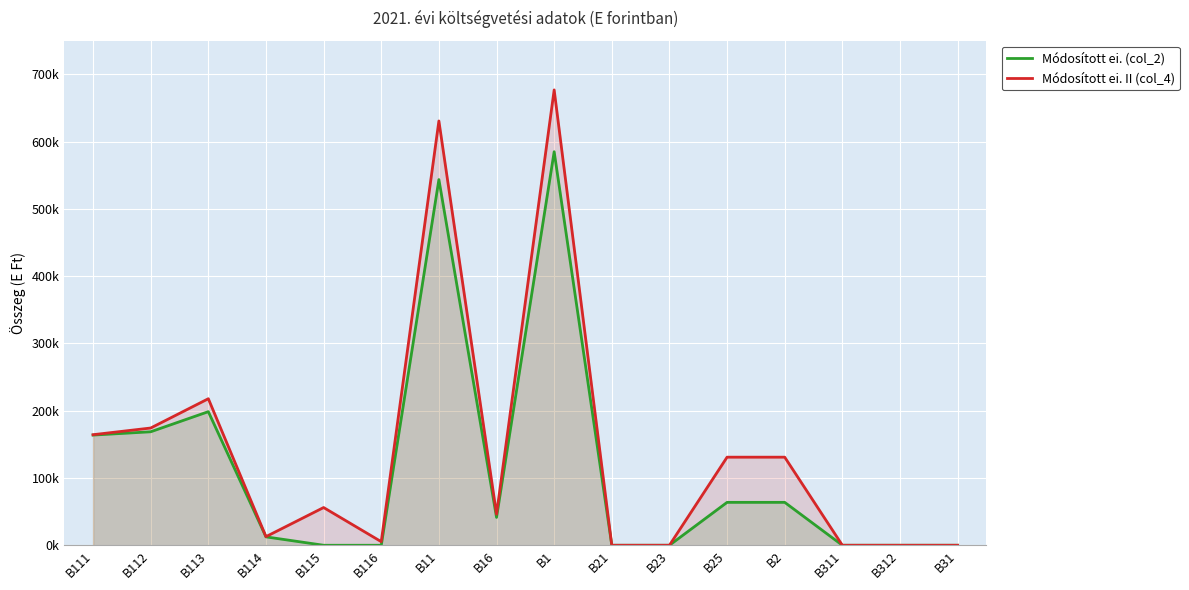

True or false: Módosított ei. (col_2) has a value of 585040 at B1.

True